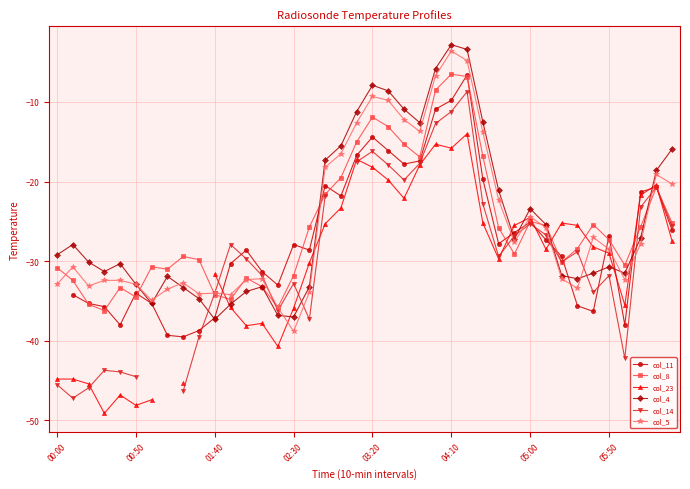

Read the col_8 value at 01:40.

-34.2